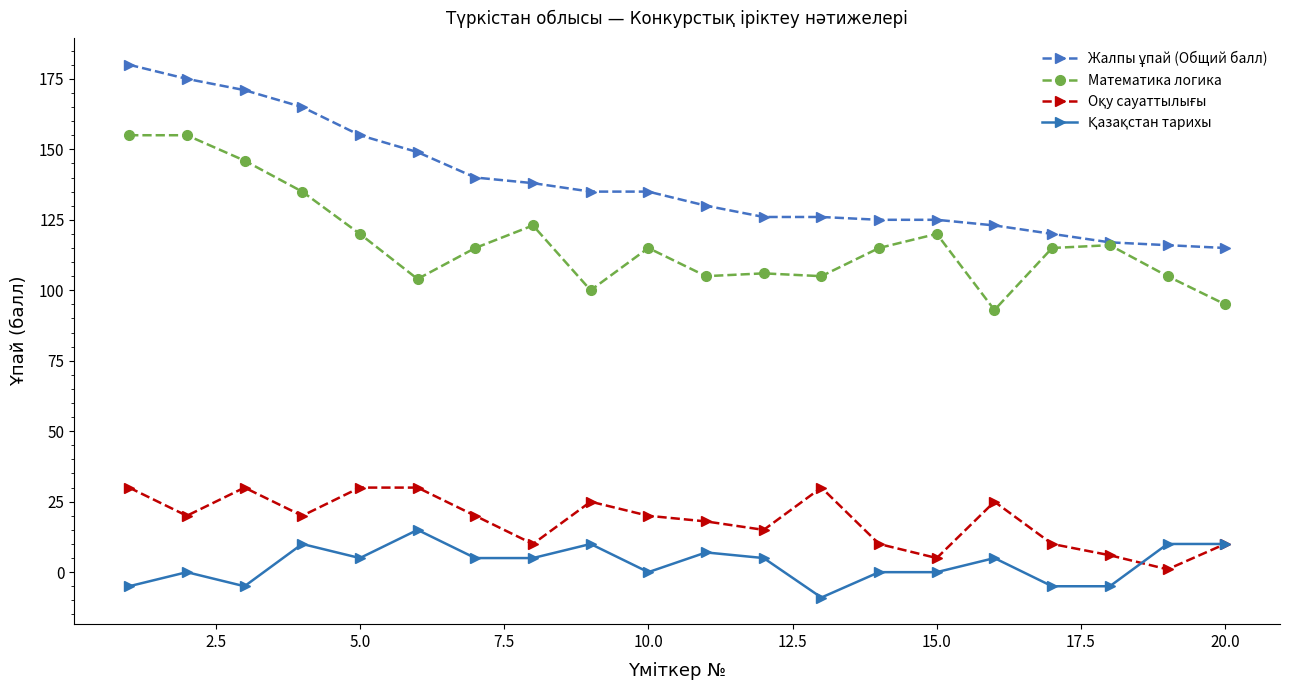

At how many categories does at least one series exceed 53?

20